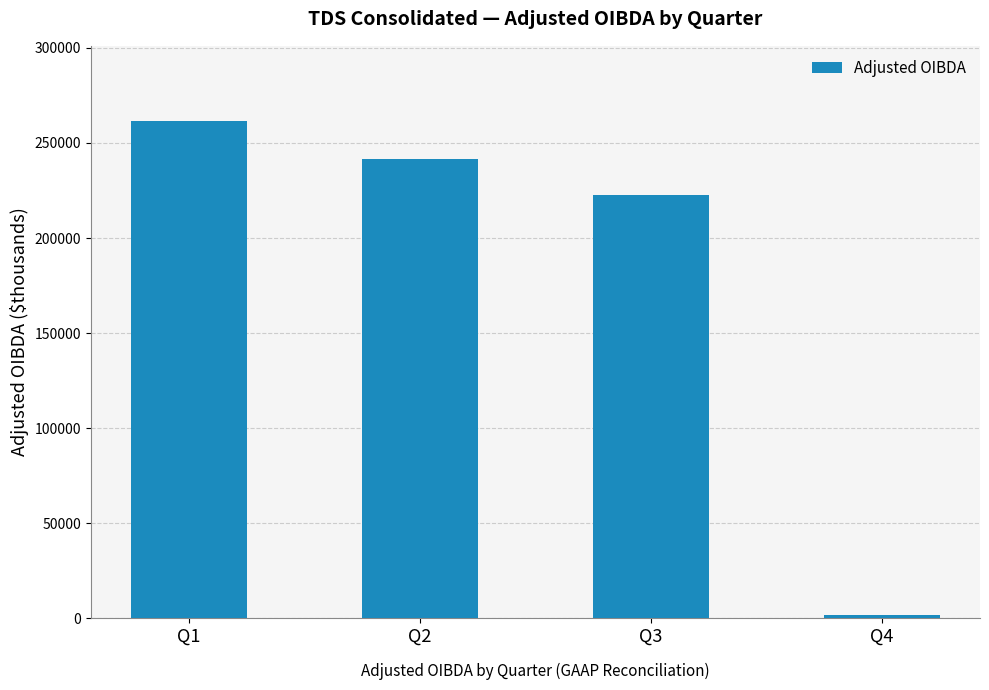

What is the change in value from Q2 to Q4?

-239897